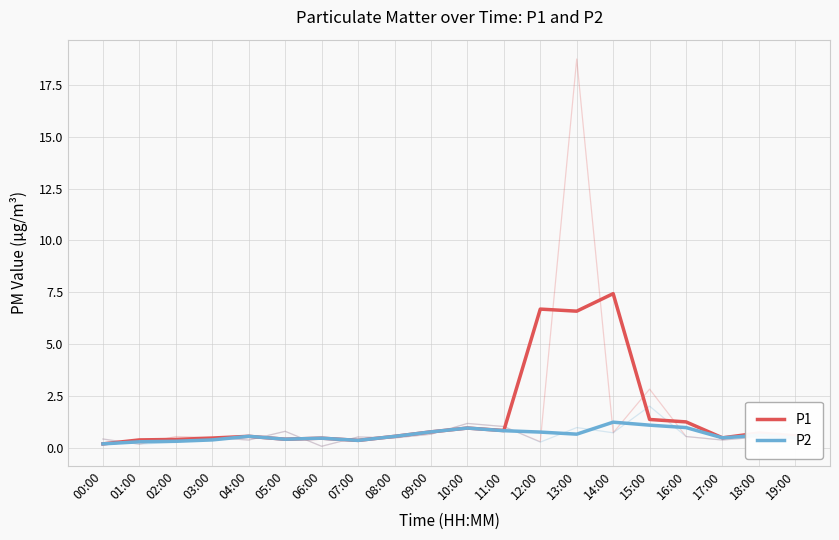

What is the difference between the P1 values at 10:00 and 18:00?

0.2